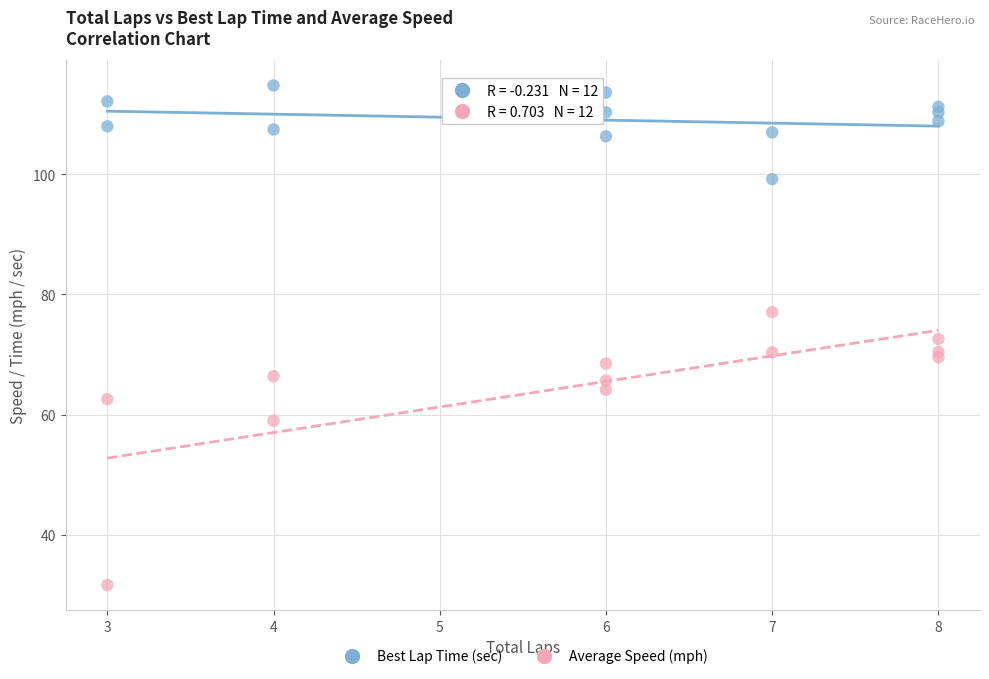

Which series contains the lowest Y value?

Average Speed (mph)